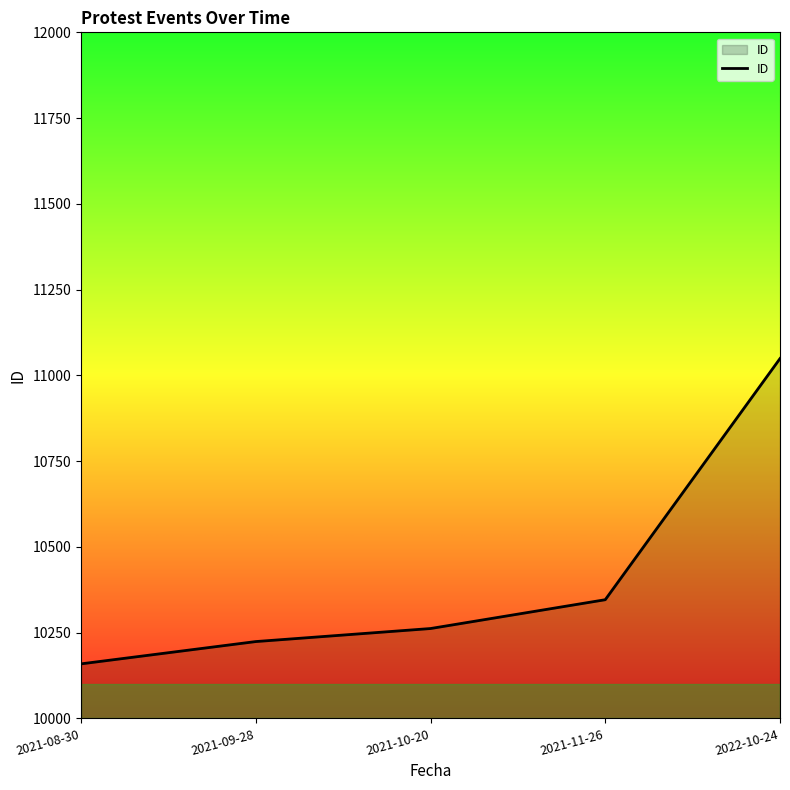

True or false: the data shows 10262 at 2021-10-20.

True